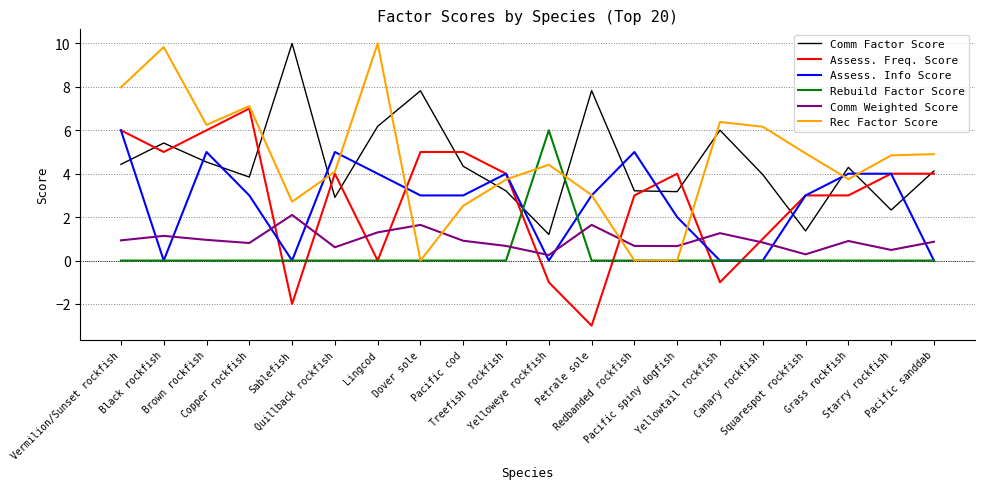

How many series are shown in this chart?

6